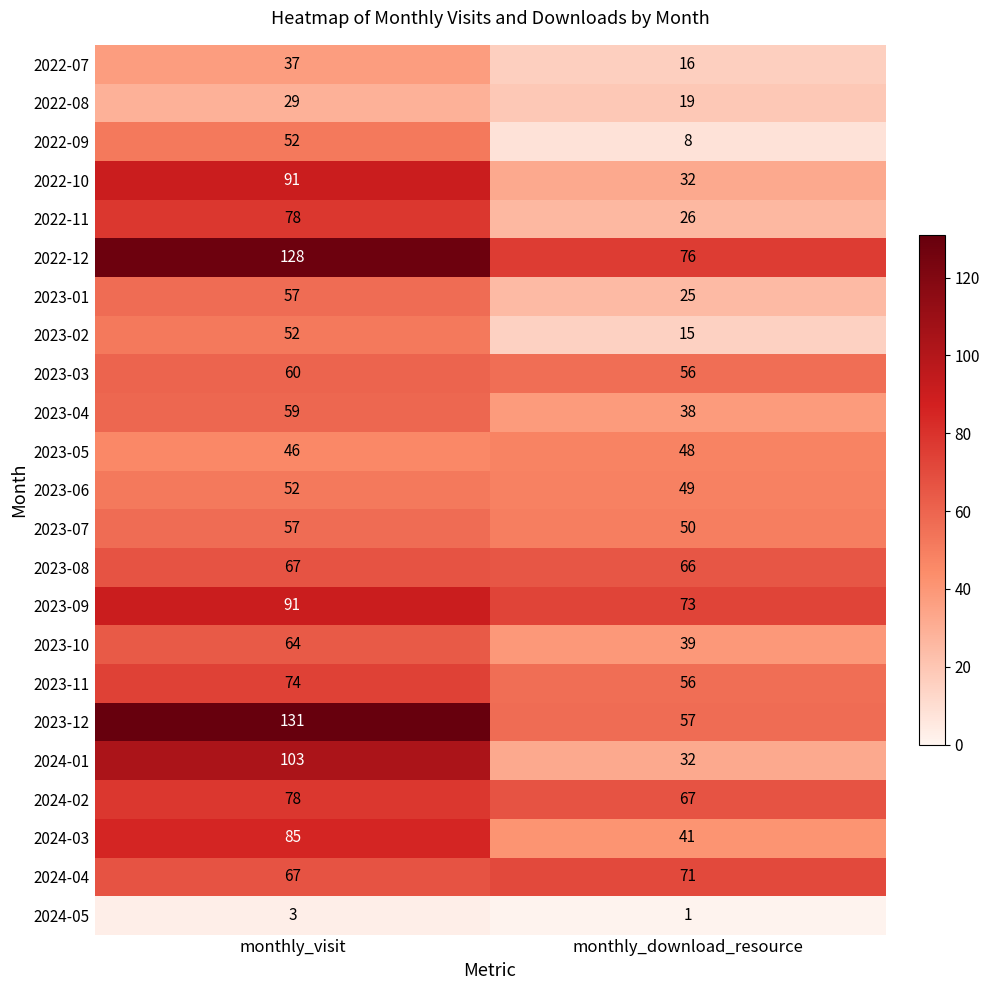

What is the maximum value shown in the chart?

131